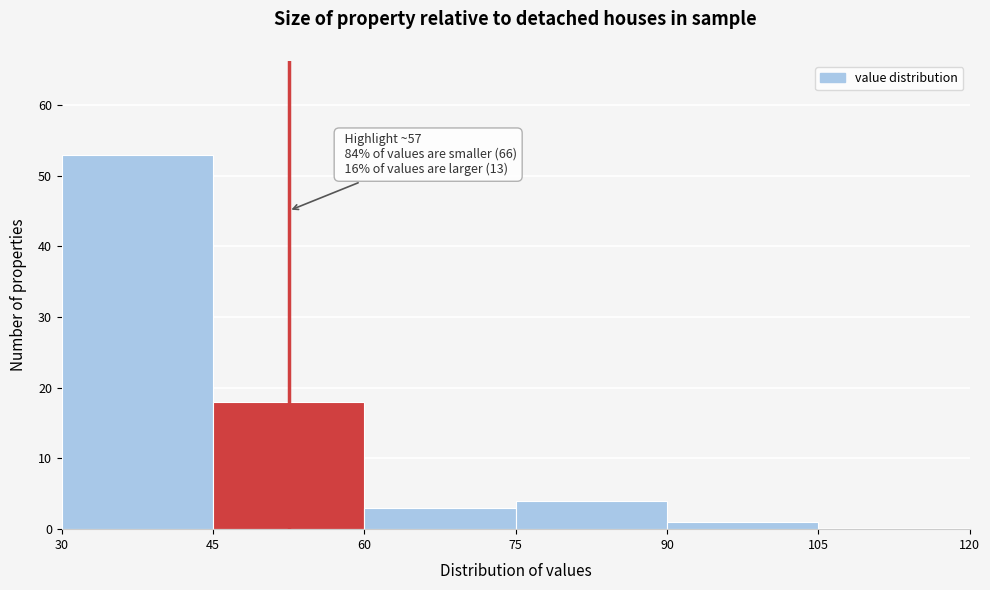

Over which range of the x-axis is the bar tallest?

30 to 45